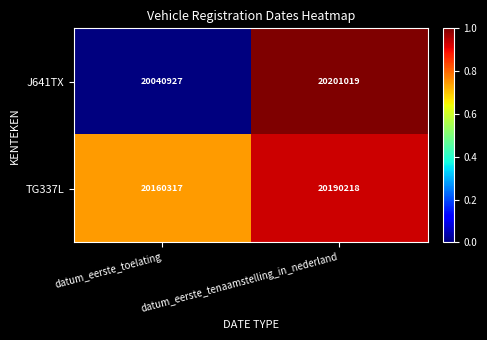

Between datum_eerste_toelating and datum_eerste_tenaamstelling_in_nederland, which series saw the biggest shift?

J641TX